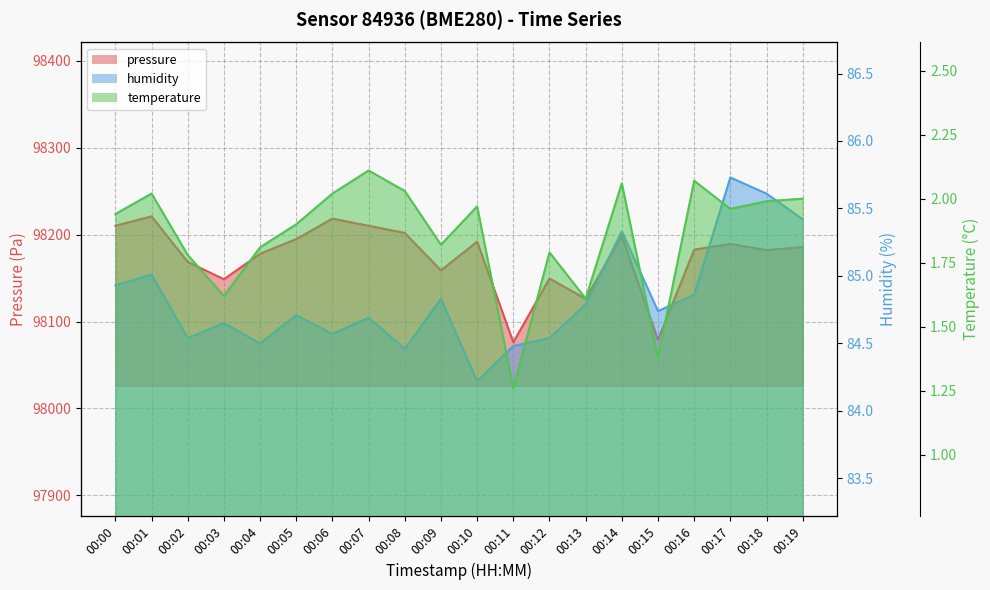

The value of pressure at 00:17 is 145640.1. True or false?

False